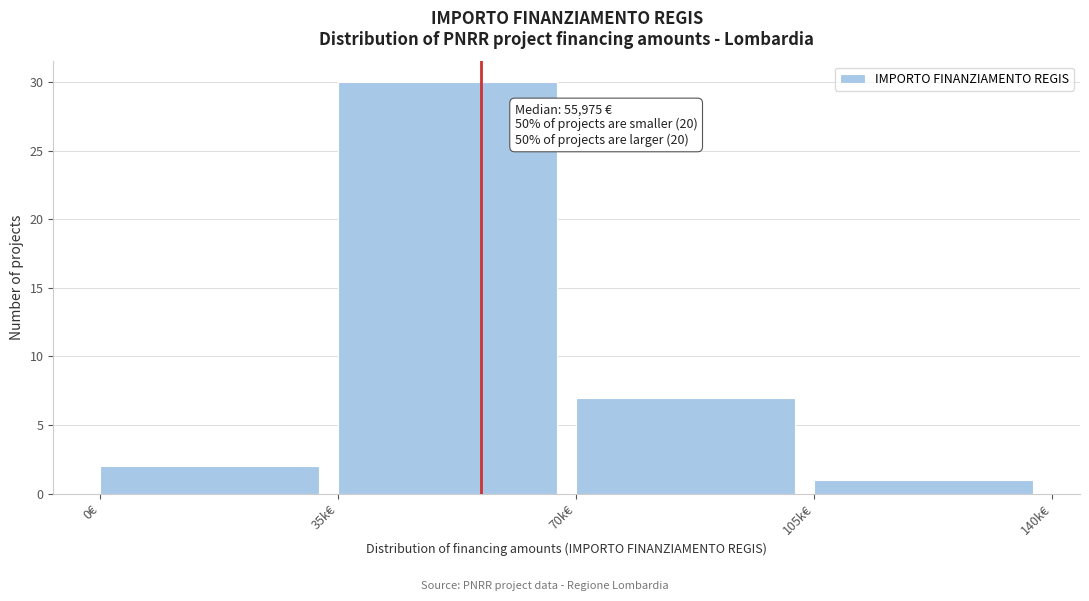

Reading left to right, extract all data points from this chart.

2	30	7	1